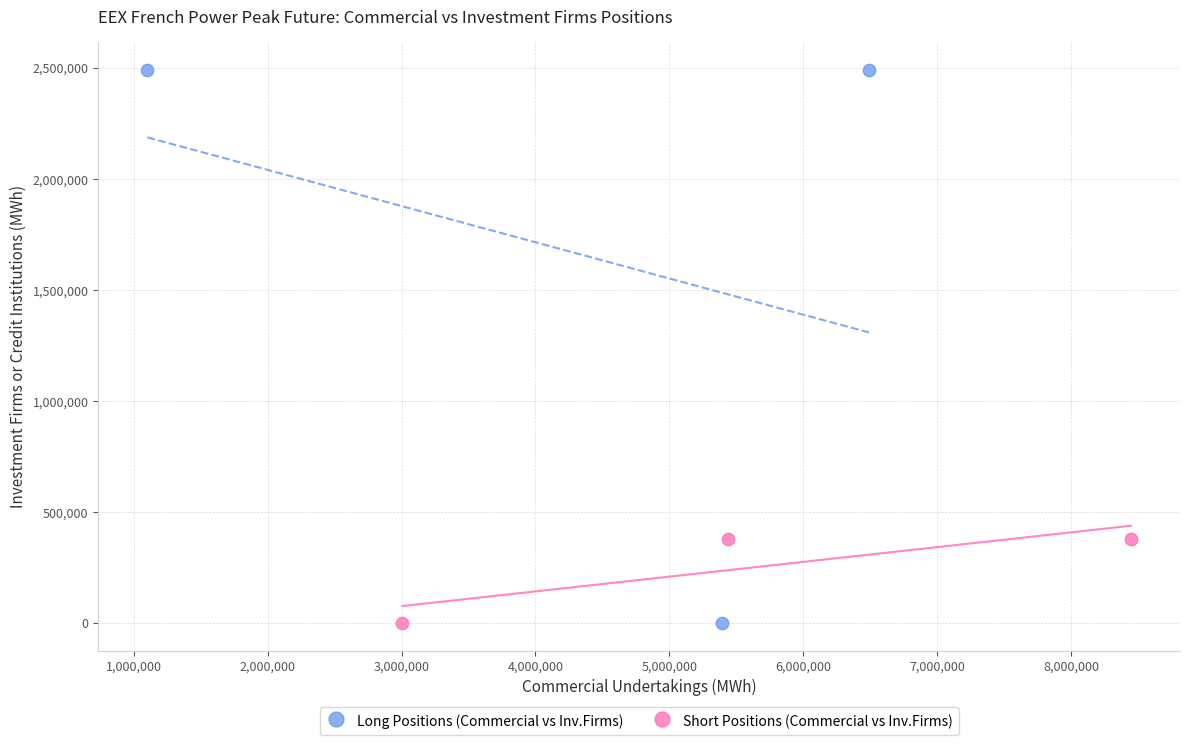

Which series has the widest spread of Y values?

Long Positions (Commercial vs Inv.Firms)